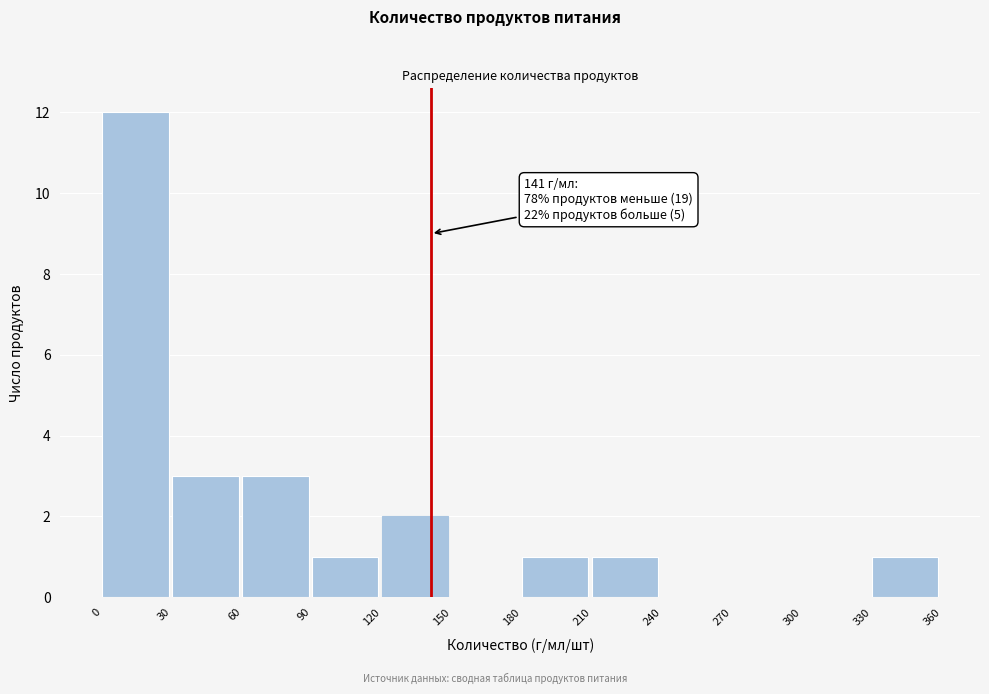

Over which range of the x-axis is the bar tallest?

0 to 30